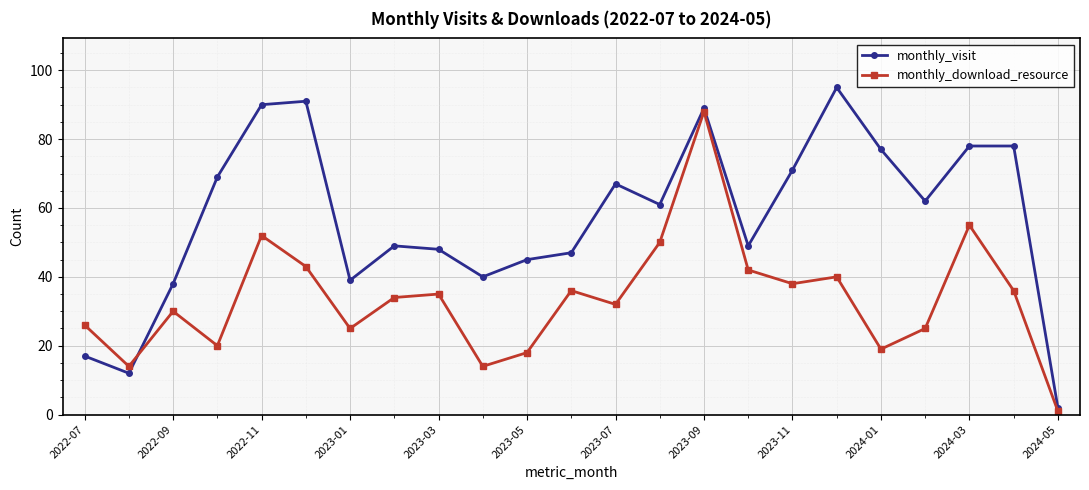

Which series has the largest total across all categories?

monthly_visit